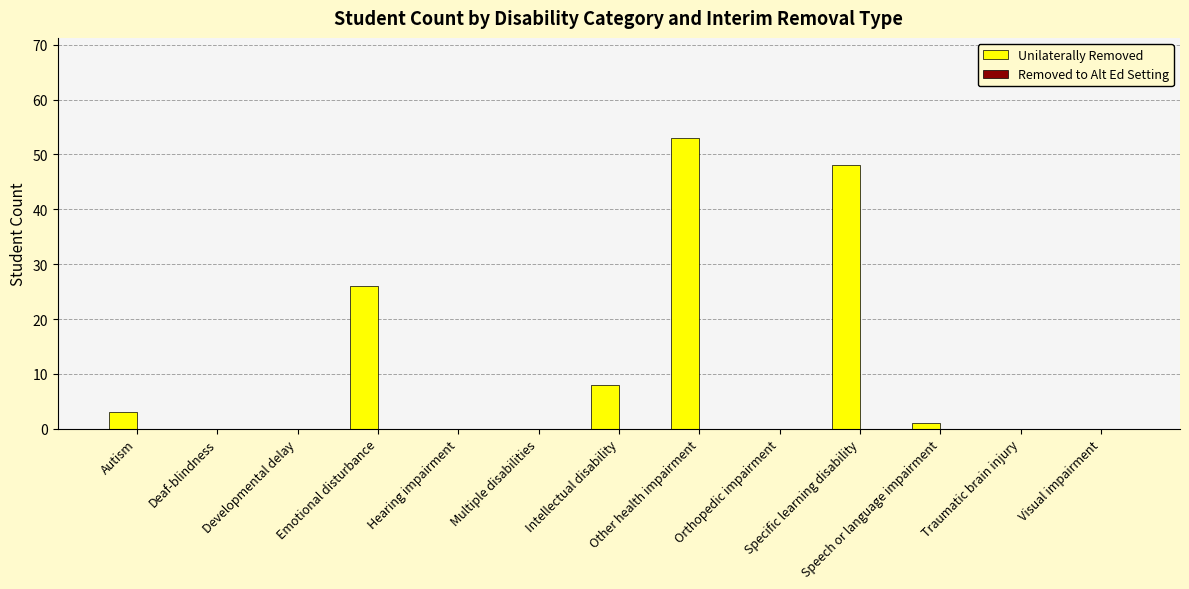

What is the maximum value shown in the chart?

53